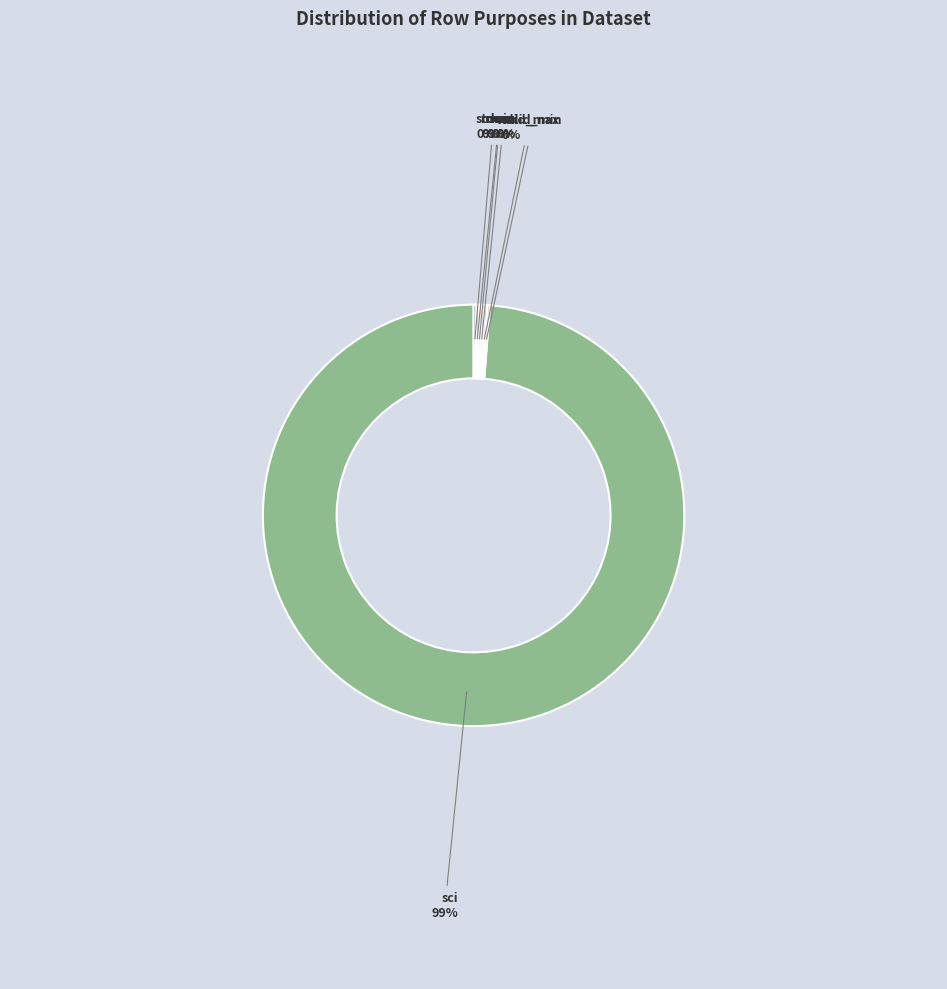

Which slice is the largest?

sci